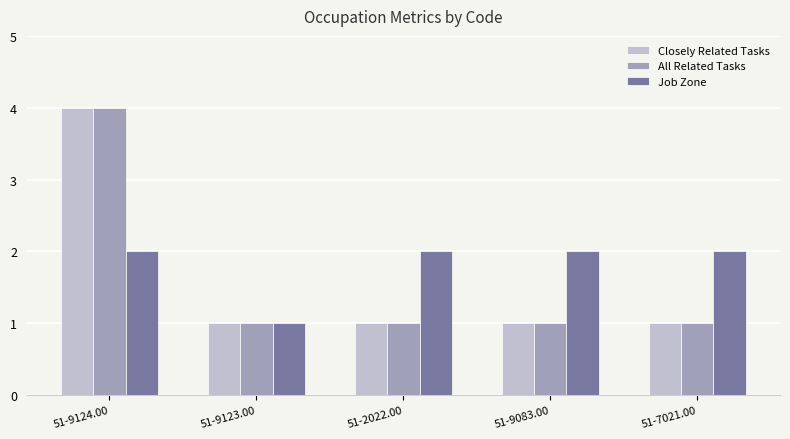

Does the chart contain stacked bars?

No